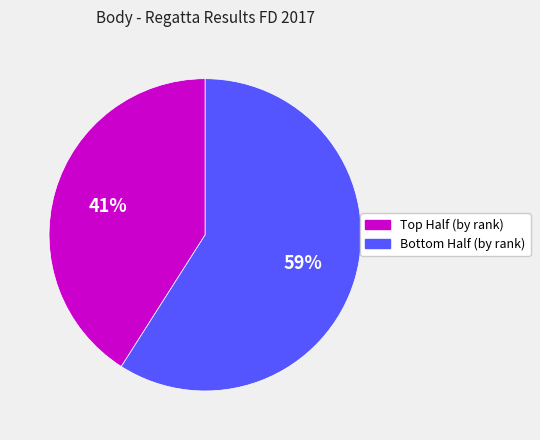

Rank the categories by value from highest to lowest.

Bottom Half (by rank), Top Half (by rank)